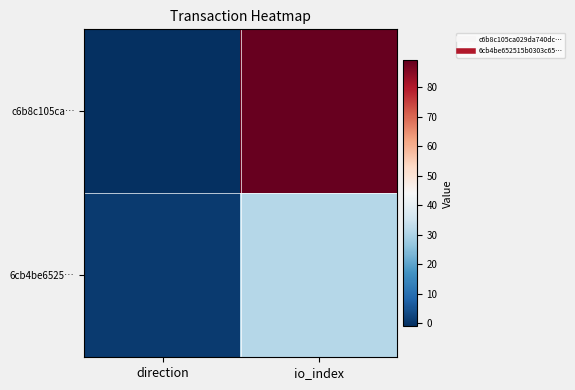

Reading left to right, list all the values displayed in this chart.

c6b8c105ca…: direction=-1	io_index=89
6cb4be6525…: direction=1	io_index=31